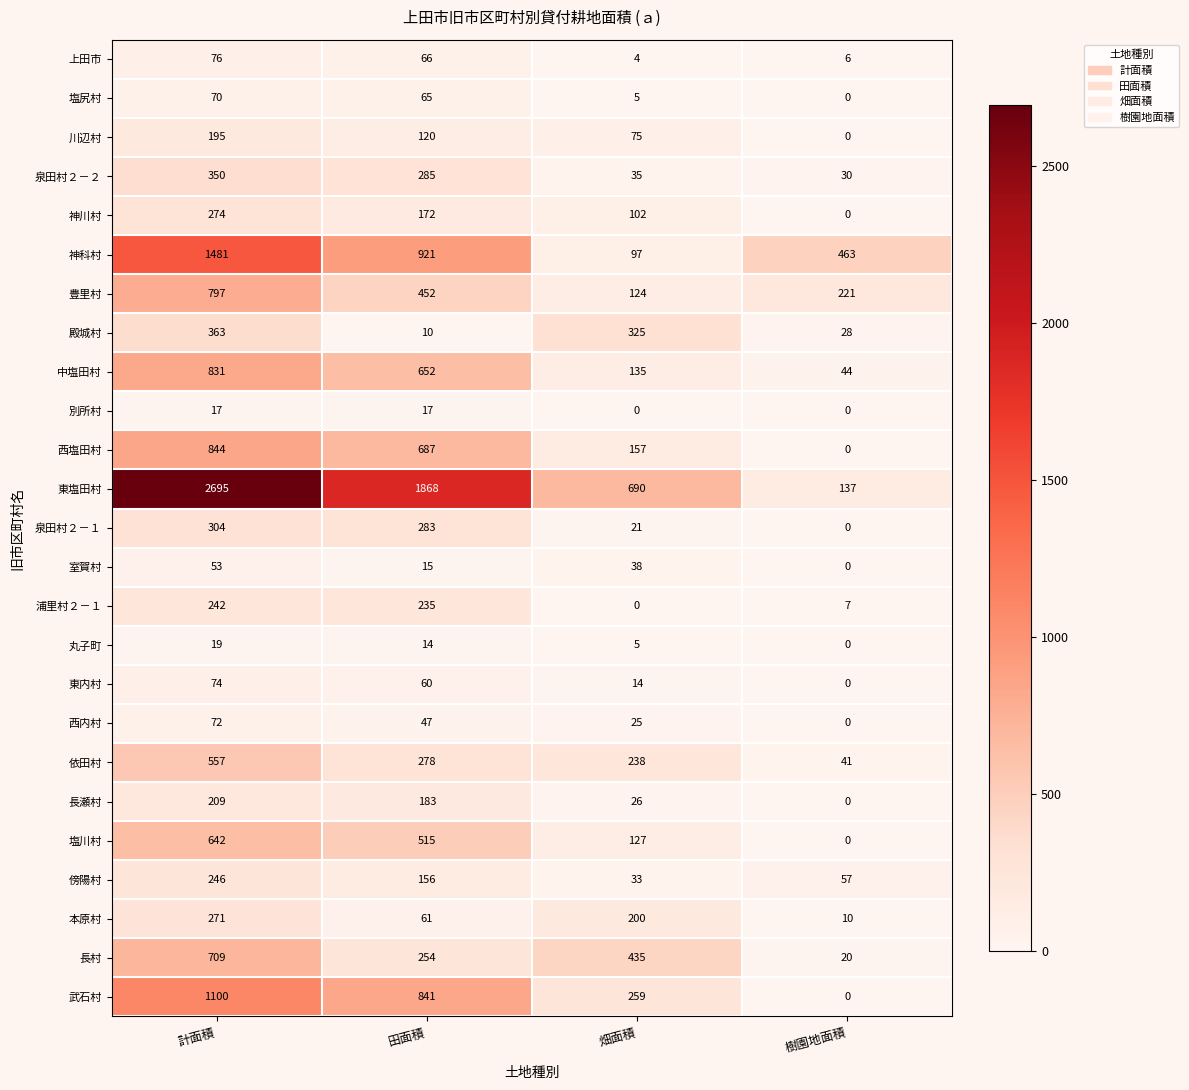

How many series are shown in this chart?

25